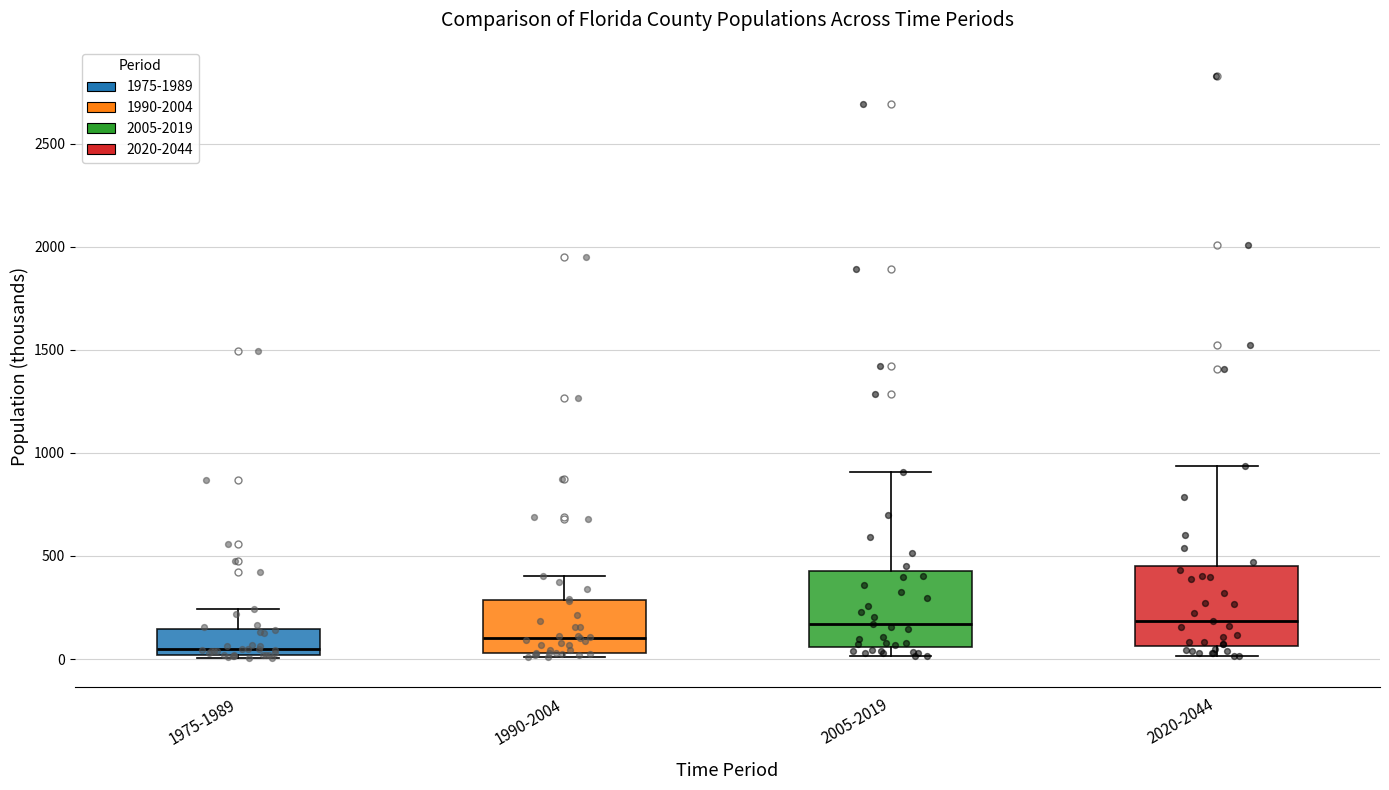

Reading left to right, read every box against the y-axis: the position of its median line, the range the box covers, and the ends of its whiskers. The values are not printed on the chart, so give them approximately, as read against the axis.

1975-1989: median 50, box 0 to 150, whiskers 0 to 250
1990-2004: median 100, box 50 to 300, whiskers 0 to 400
2005-2019: median 150, box 50 to 450, whiskers 0 to 900
2020-2044: median 200, box 50 to 450, whiskers 0 to 950